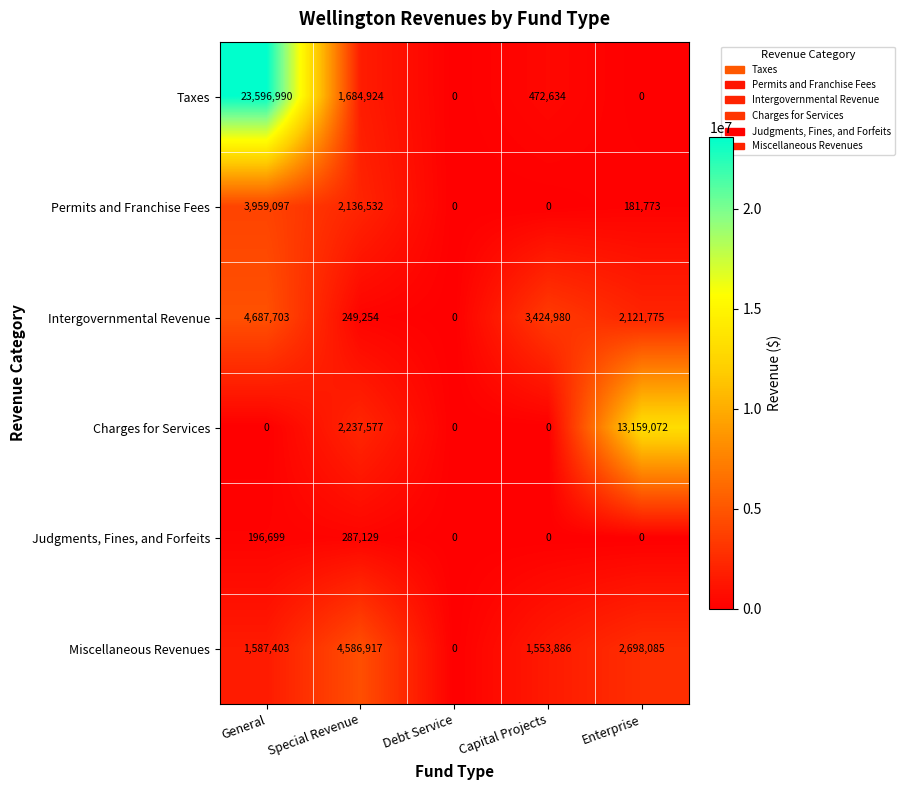

What is the spread (max minus min) of values at Capital Projects?

3424980